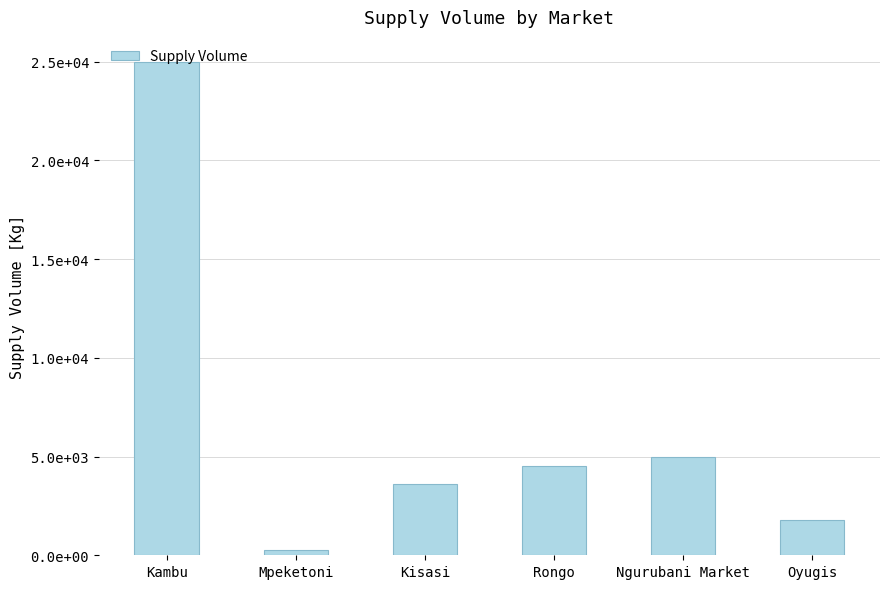

Between Mpeketoni and Kambu, which is larger?

Kambu